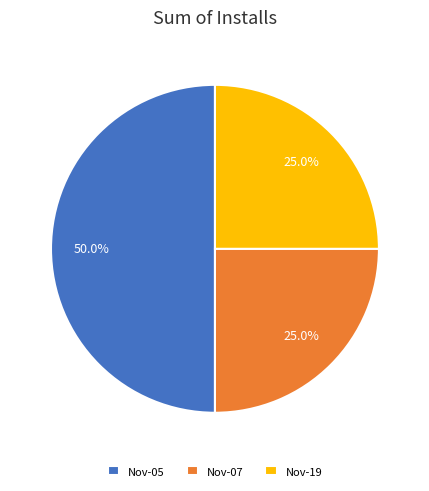

How many segments does this pie chart have?

3